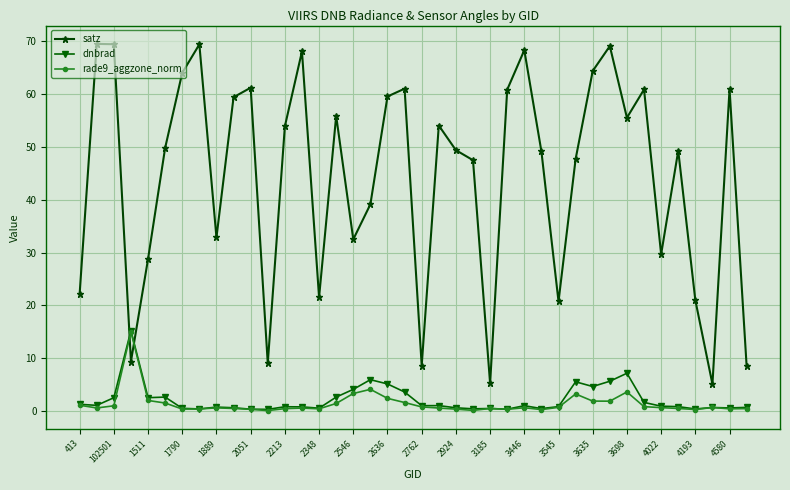

In satz, how many points are lower than both neighbors (excluding endpoints)?

11